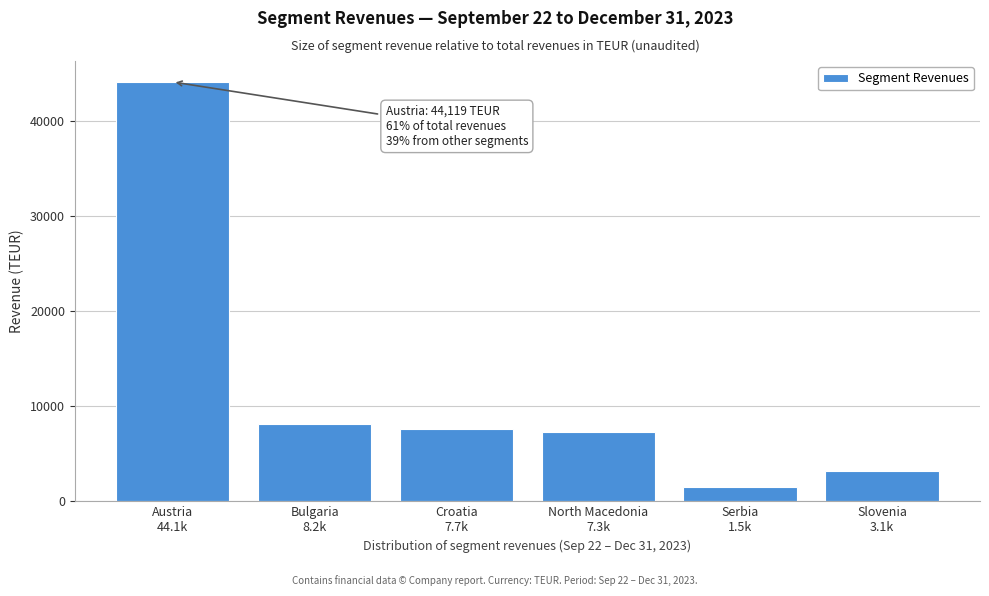

Reading left to right, list all the values displayed in this chart.

44119.4	8185.5	7659.1	7314.0	1498.2	3140.3